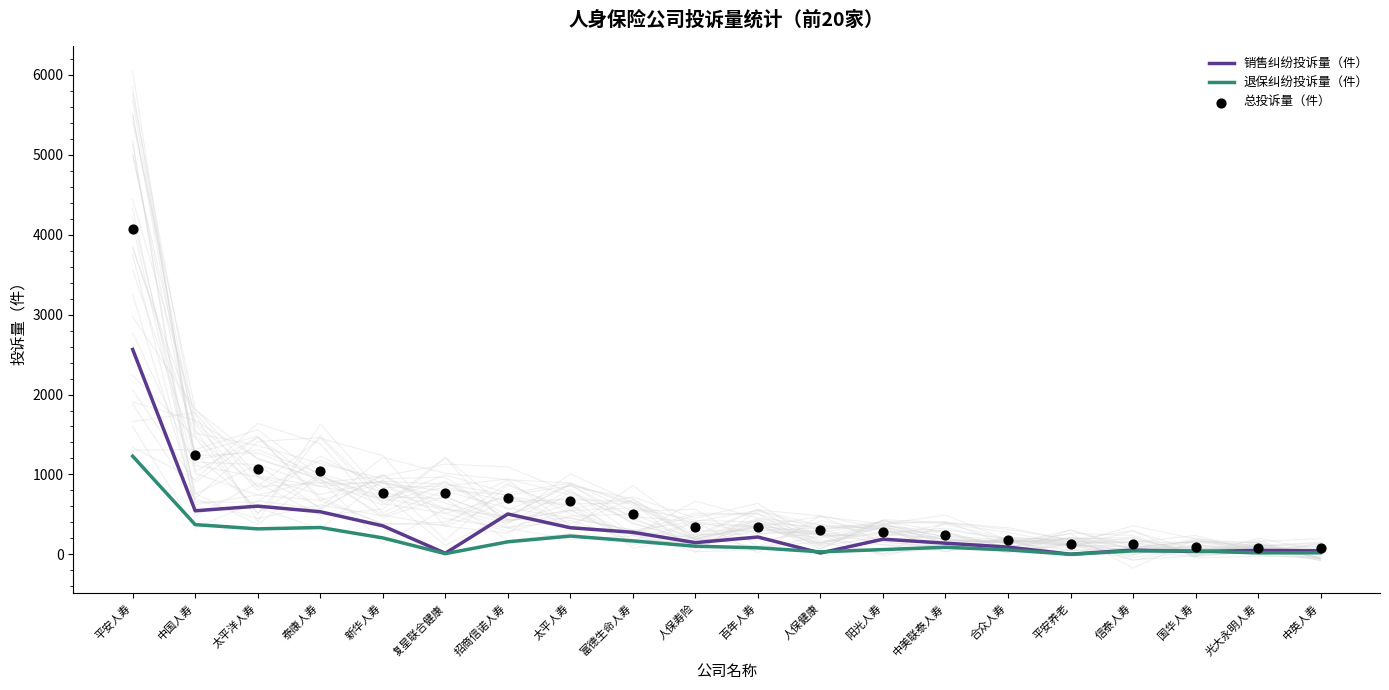

Which series reaches the minimum Y coordinate?

退保纠纷投诉量（件）